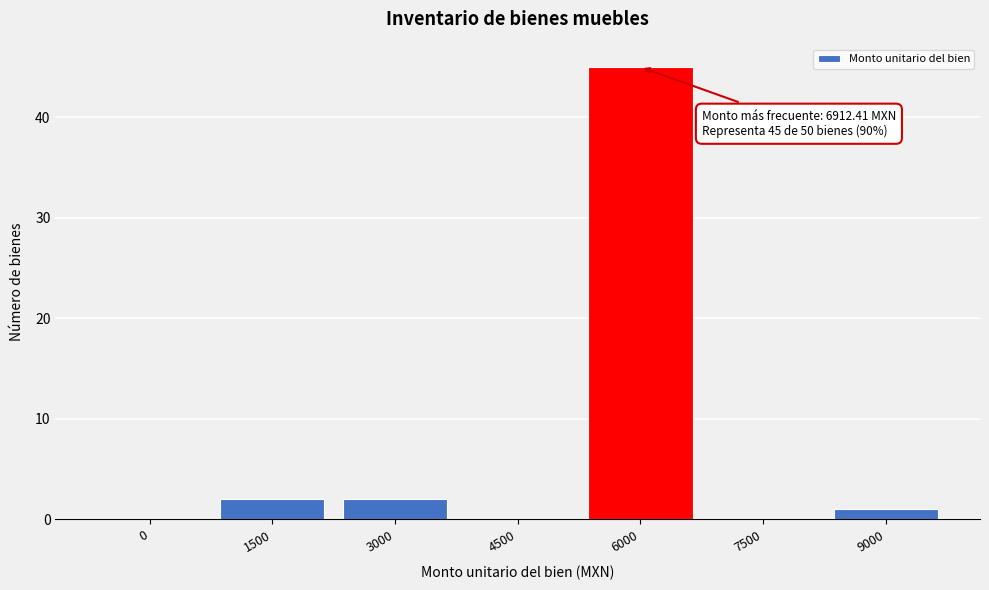

Reading left to right, what are all the values shown in this chart?

0=0	1500=2	3000=2	4500=0	6000=45	7500=0	9000=1